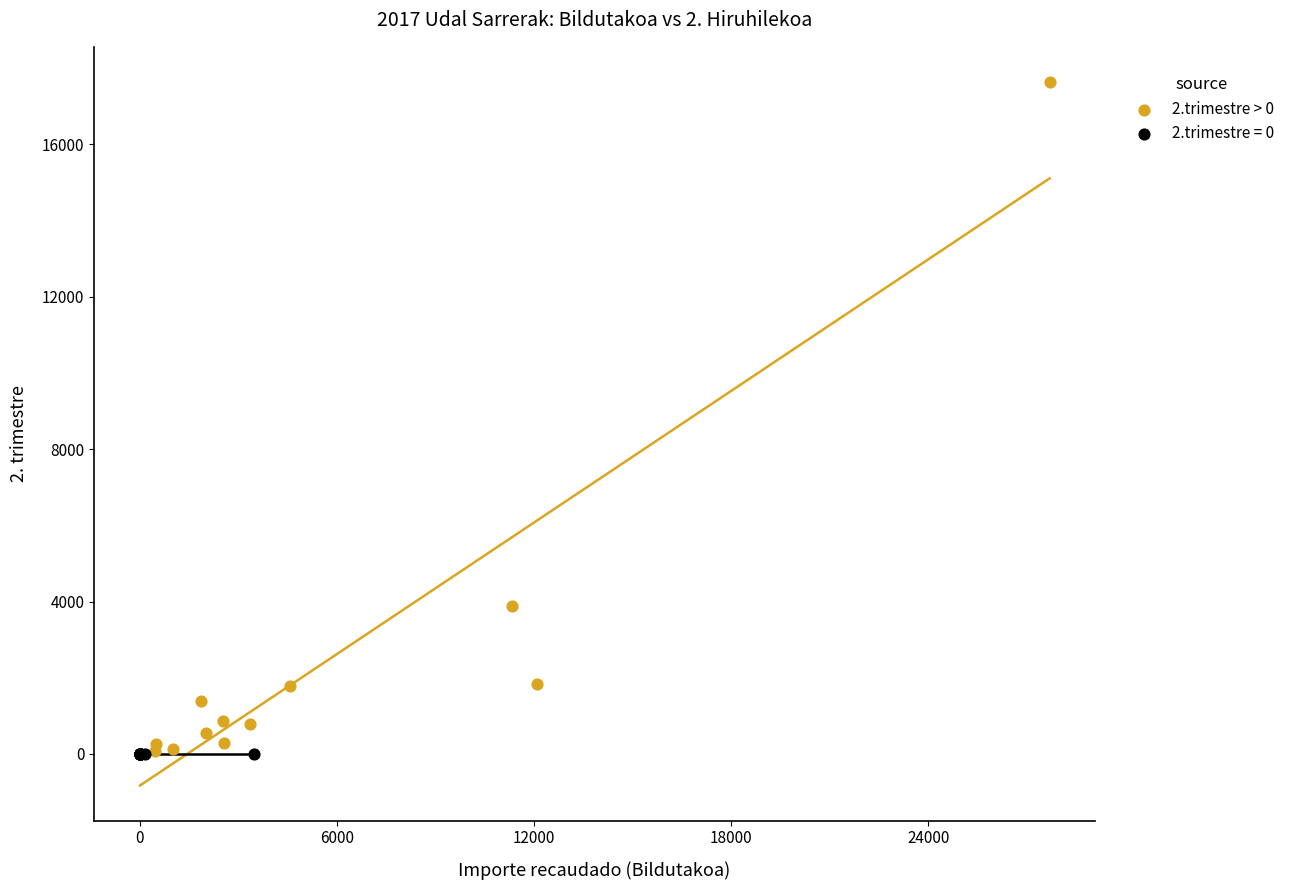

Which series contains the highest Y value?

2.trimestre > 0